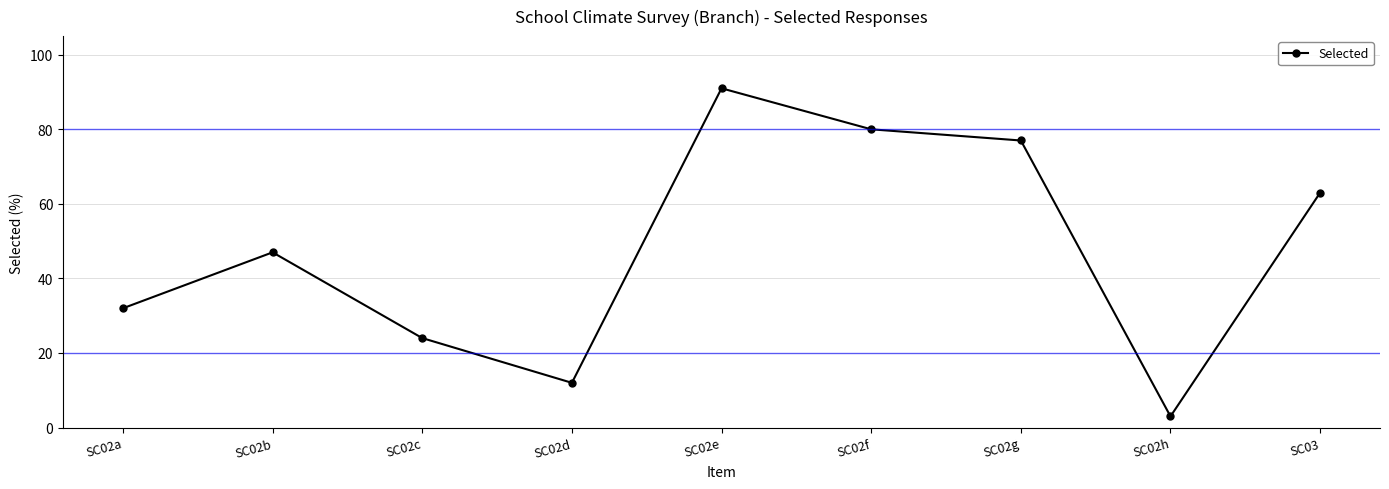

How many values are below 47?

4